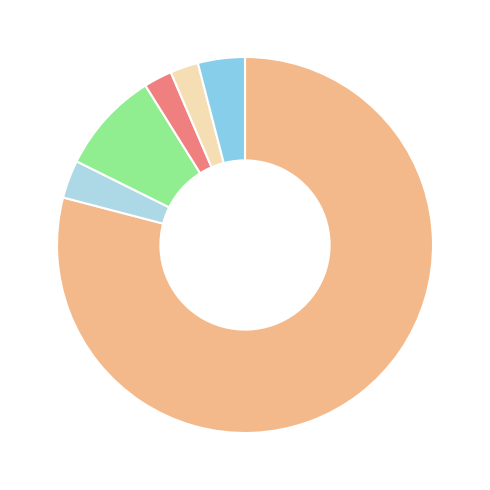

How many segments does this pie chart have?

6